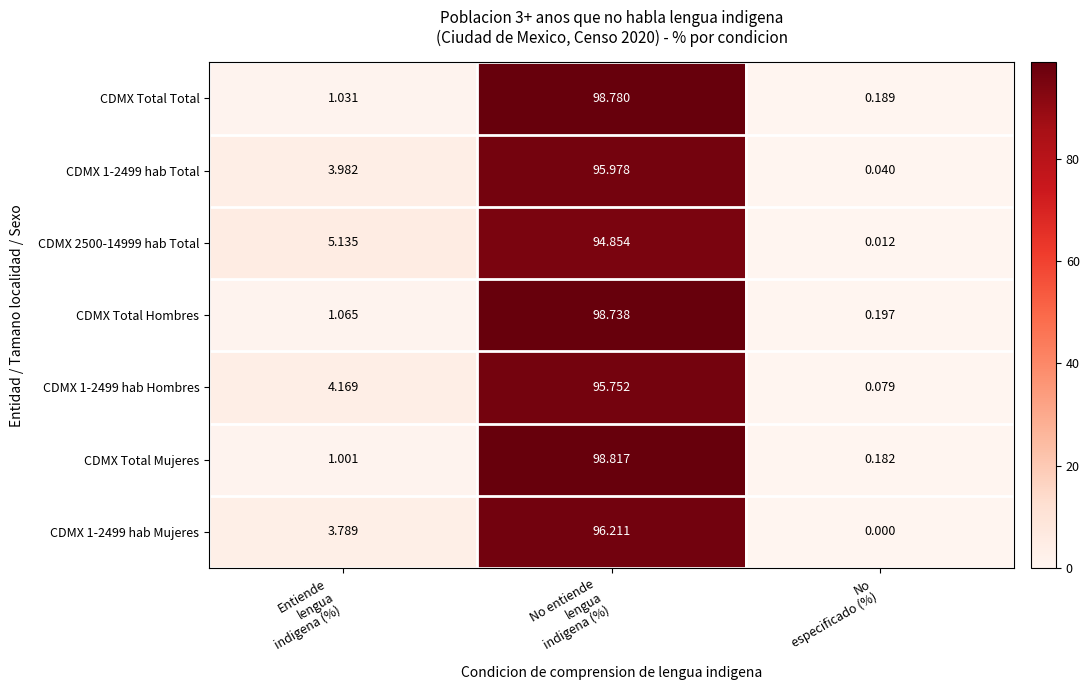

How many data points does each series have?

3